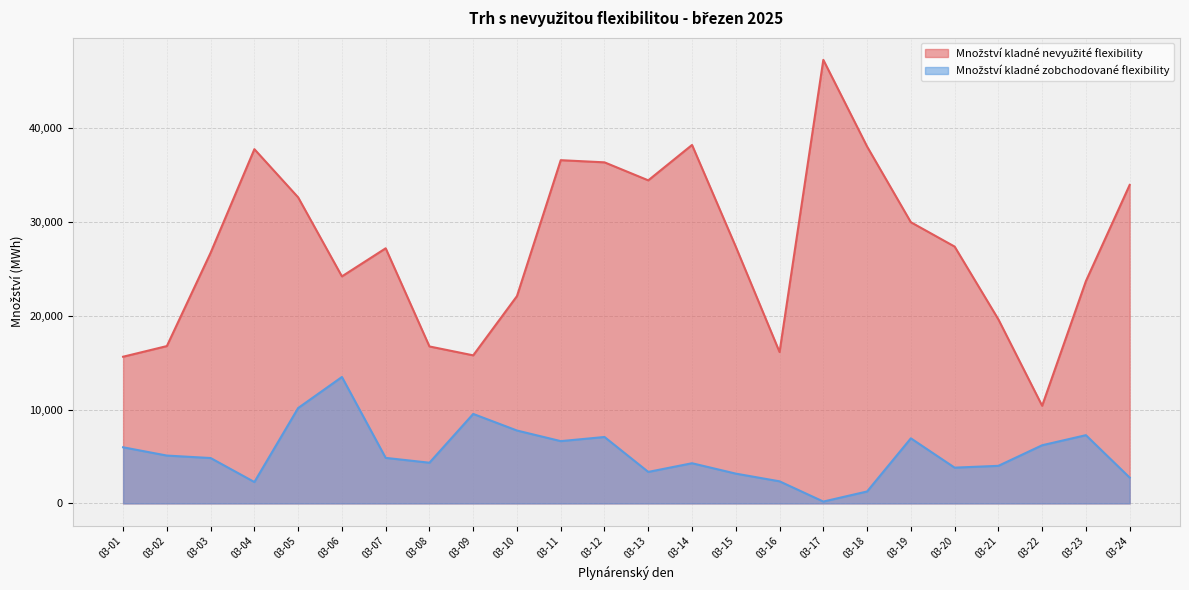

What is the value of the Množství kladné zobchodované flexibility point at the 18th from the left?

1269.7